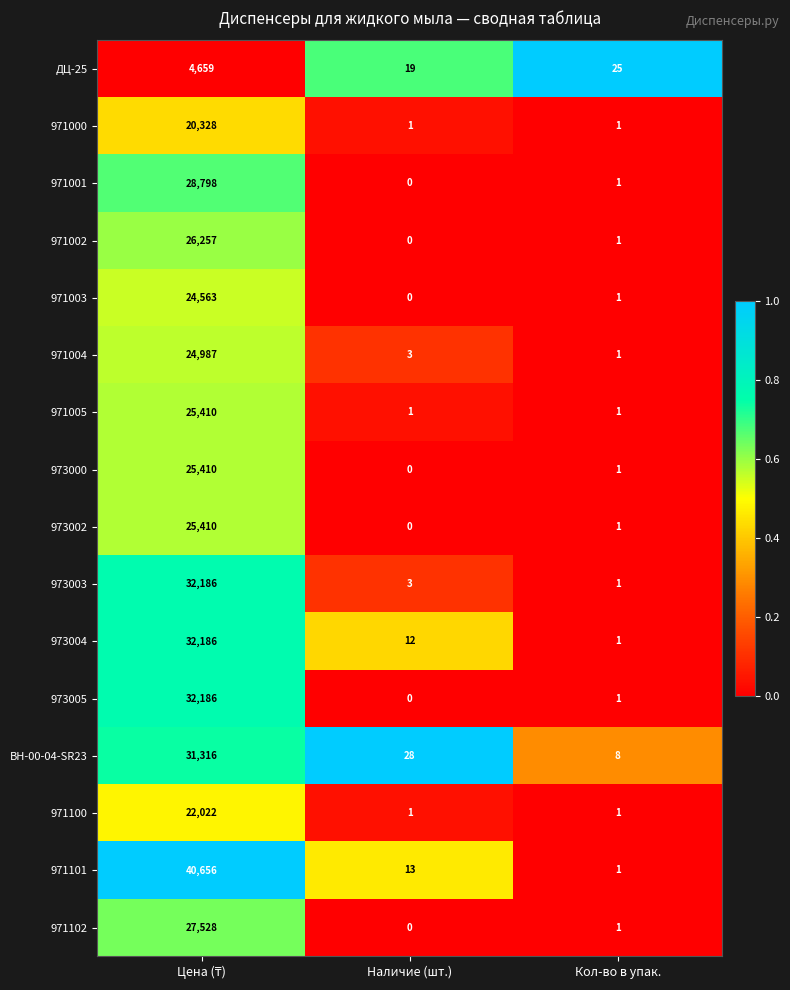

What is the approximate value of ДЦ-25 at Наличие (шт.)?

19